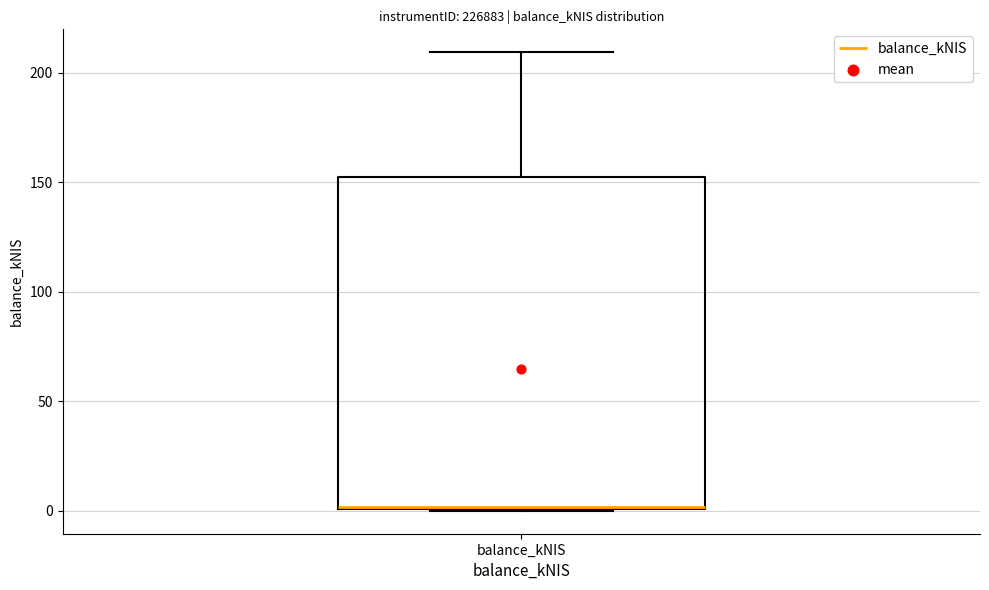

Read this box plot against the y-axis: the position of the median line, the range covered by the box, and the ends of both whiskers. The values are not printed on the chart, so give them approximately, as read against the axis.

median 0, box 0 to 150, whiskers 0 to 210